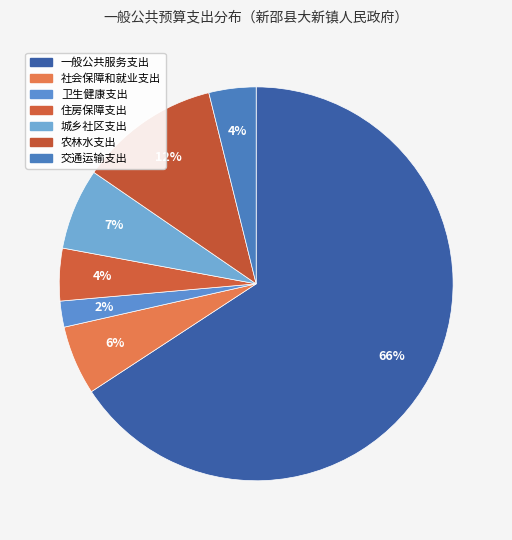

To the nearest percent, what is the average slice percentage?

14%